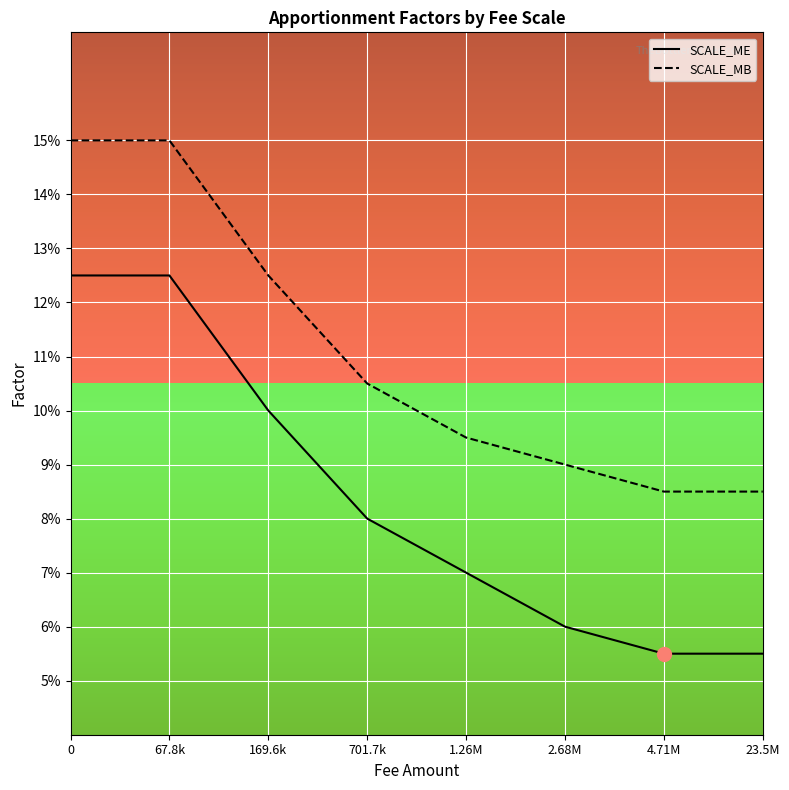

What is the difference between the maximum and second lowest values in the SCALE_MB series?

0.1